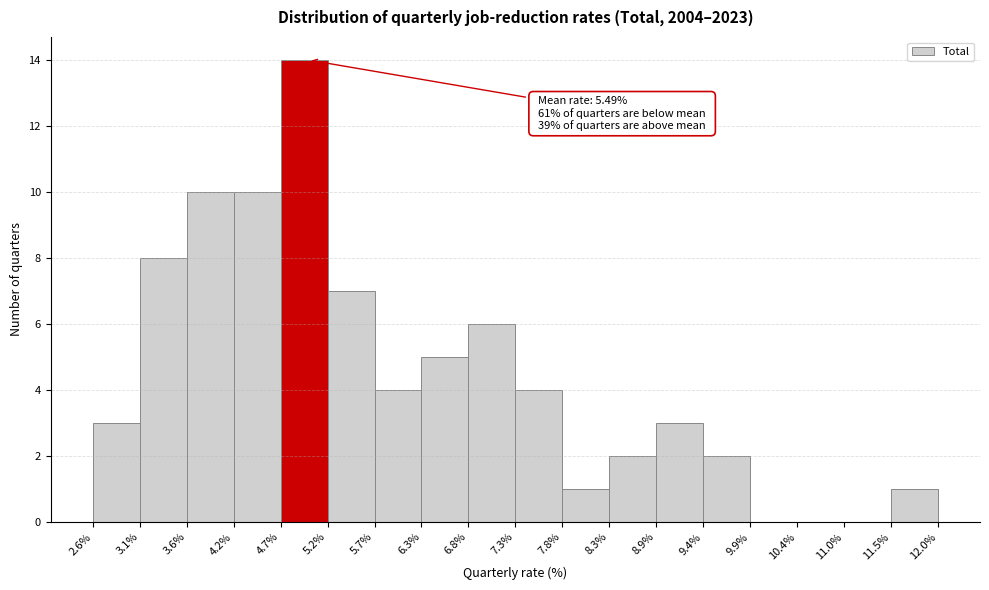

Which range on the x-axis has the tallest bar?

4.7% to 5.2%